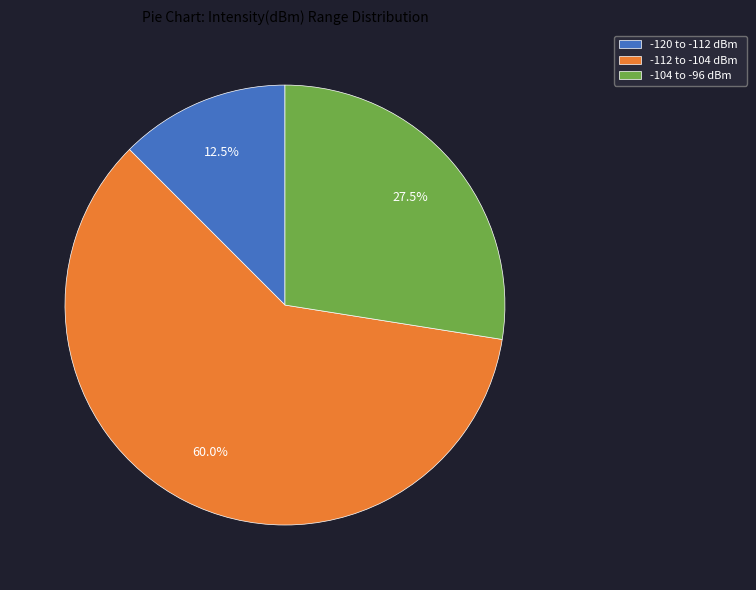

Is there any slice that represents more than half of the pie?

Yes